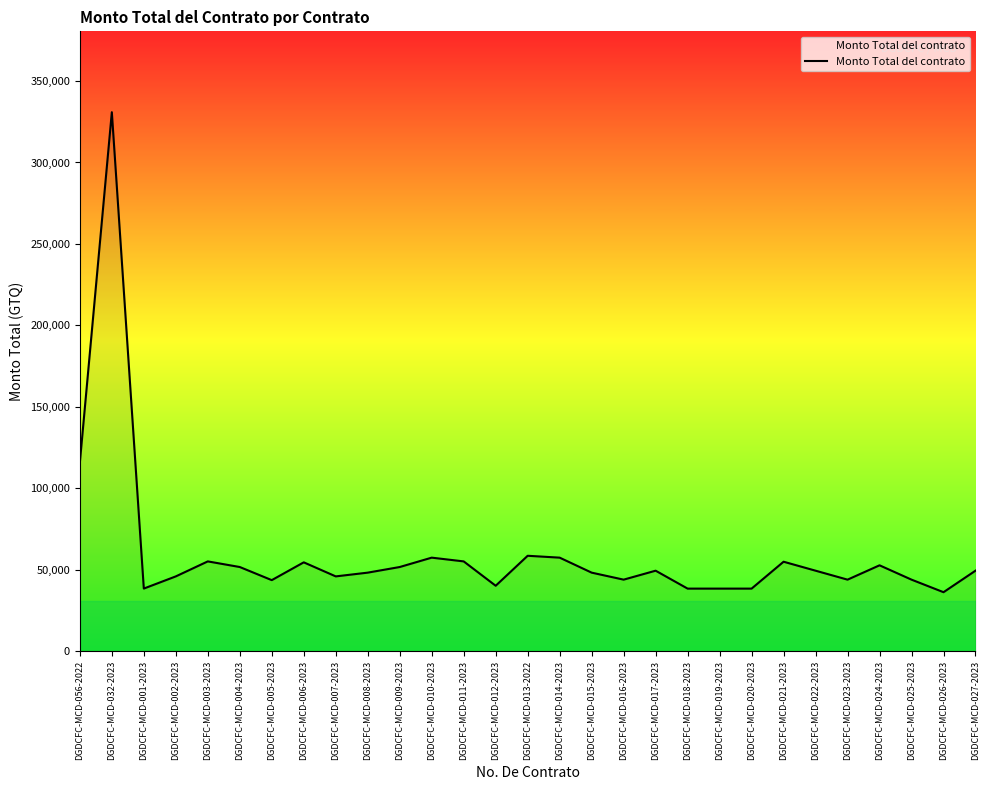

What is the sum of the values at DGDCFC-MCD-018-2023 and DGDCFC-MCD-012-2023?

78750